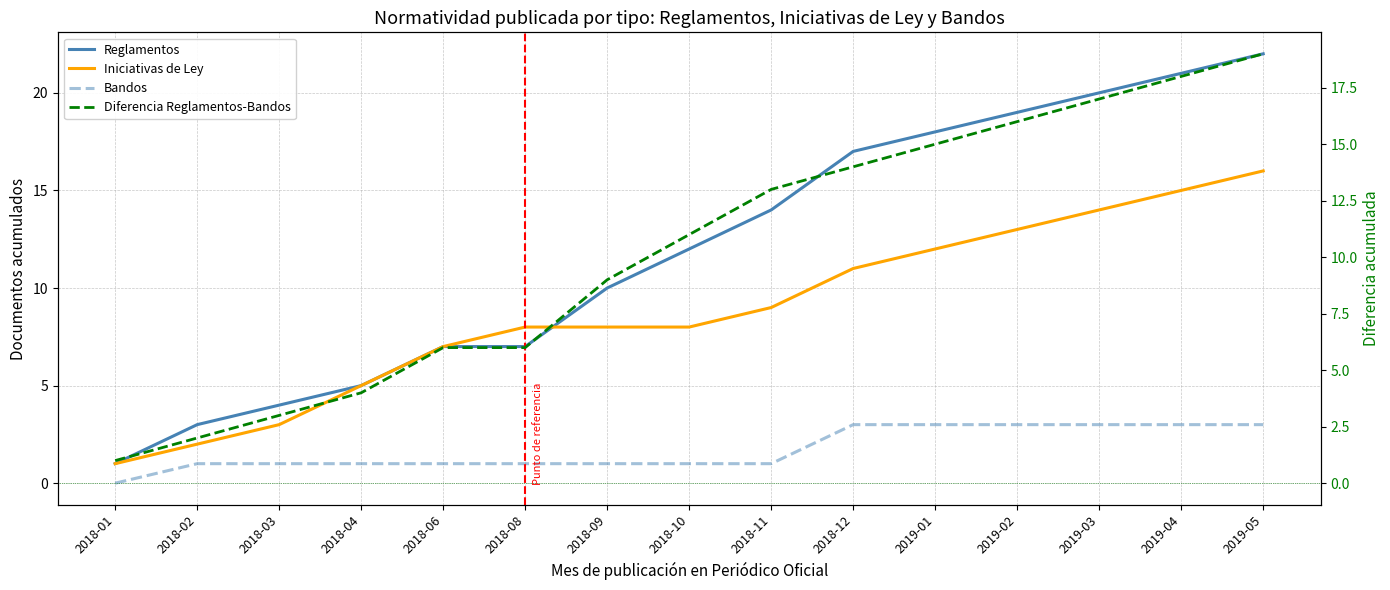

At which category is the sum across all series the highest?

2019-05